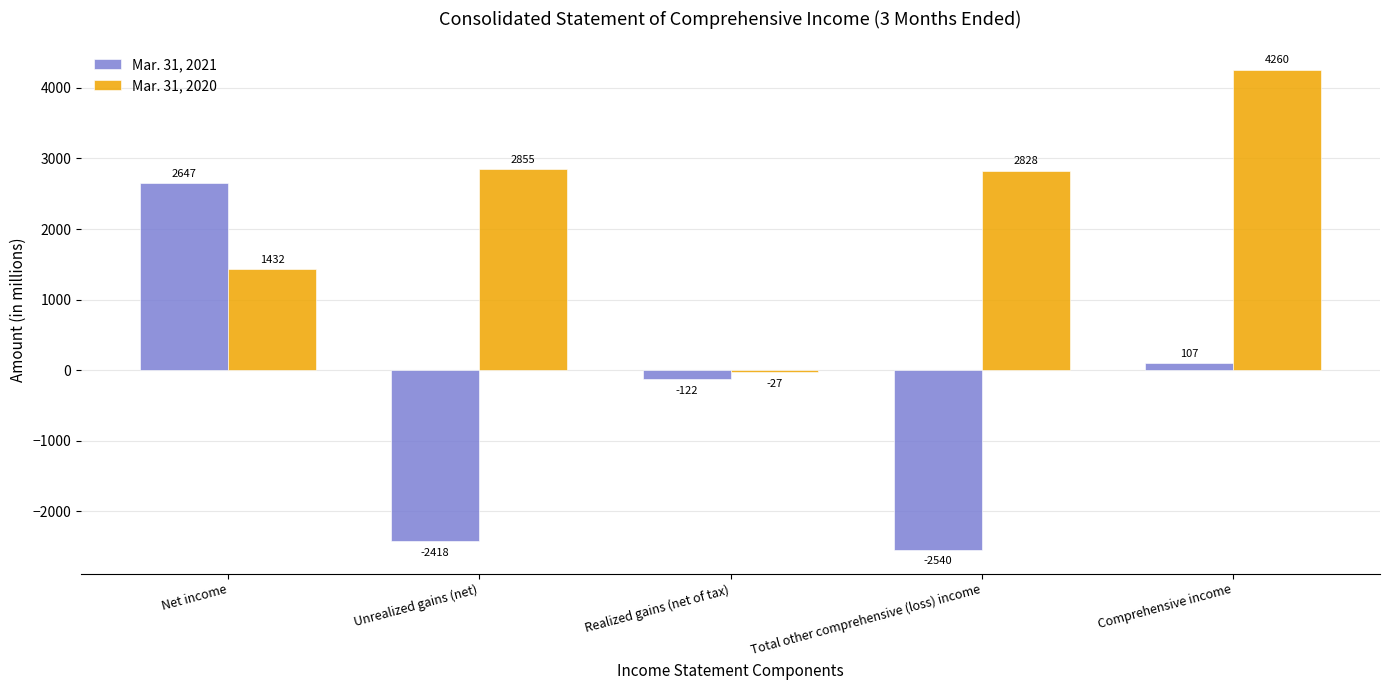

What position from the right is Unrealized gains (net)?

4